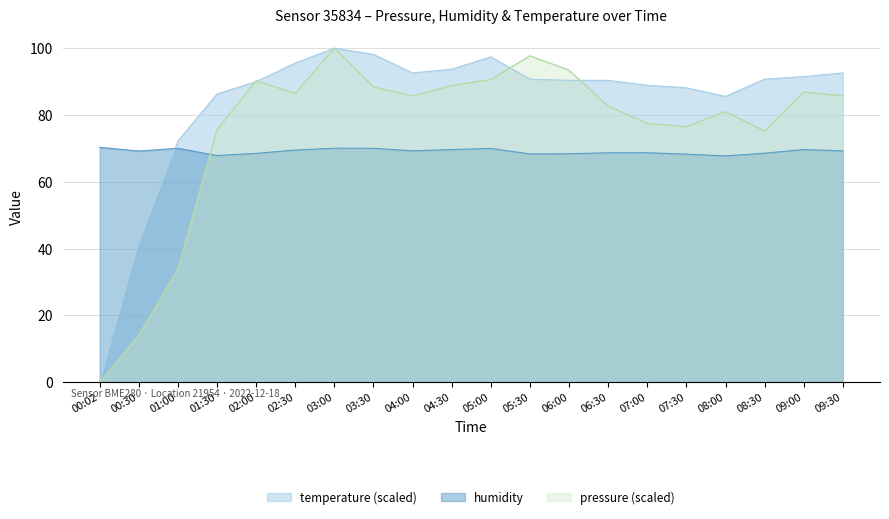

Reading right to left, what are all the values shown in this chart?

pressure: 85.7	86.9	75.2	81.0	76.5	77.5	82.7	93.4	97.7	90.6	88.8	85.7	88.4	100.0	86.5	90.2	75.6	34.0	14.1	0.0
humidity: 69.3	69.7	68.5	67.8	68.3	68.7	68.7	68.4	68.3	70.0	69.7	69.3	70.0	70.0	69.5	68.5	67.9	70.0	69.2	70.3
temperature: 92.6	91.5	90.7	85.6	88.1	88.9	90.4	90.4	90.7	97.4	93.7	92.6	98.1	100.0	95.6	90.0	86.3	72.2	41.5	0.0